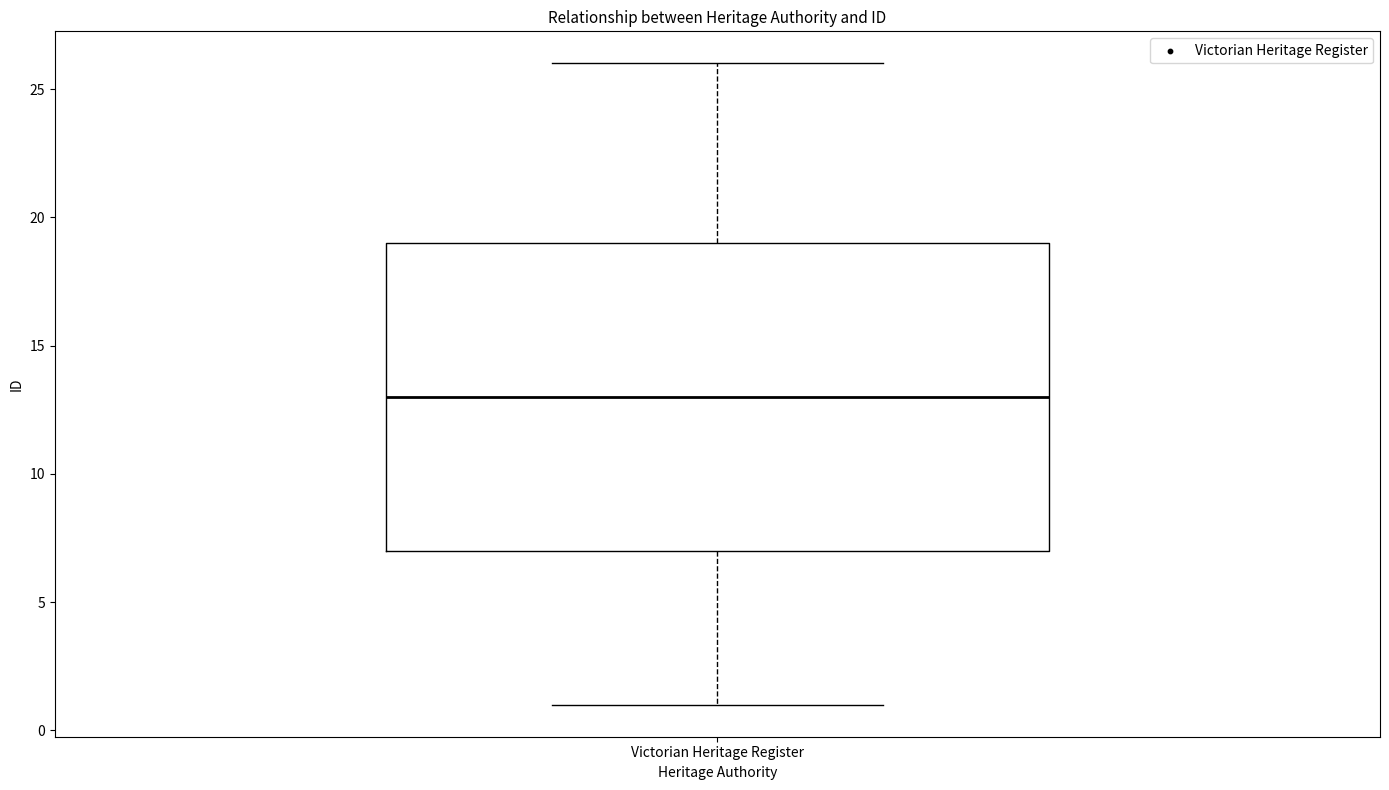

Read this box plot against the y-axis: the position of the median line, the range covered by the box, and the ends of both whiskers. The values are not printed on the chart, so give them approximately, as read against the axis.

median 13, box 7 to 19, whiskers 1 to 26